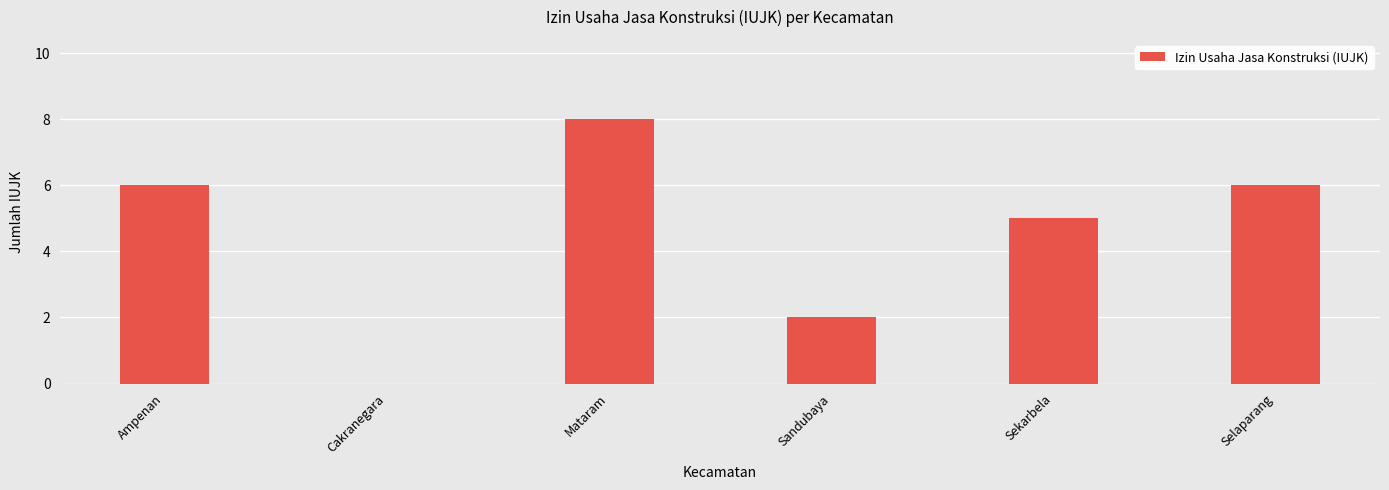

What is the maximum value shown in the chart?

8